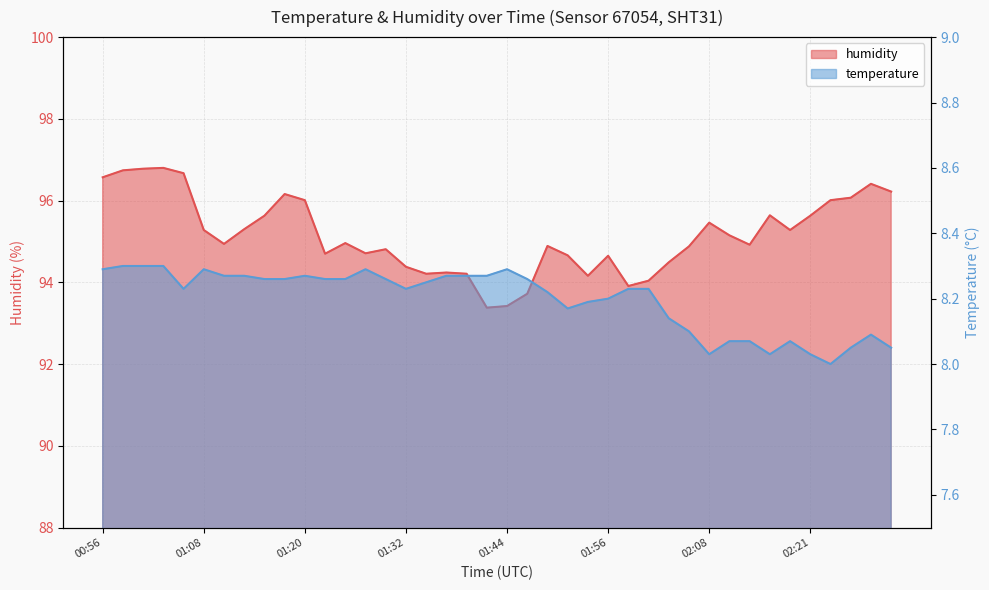

What is the difference between the temperature values at 02:18 and 00:58?

0.2